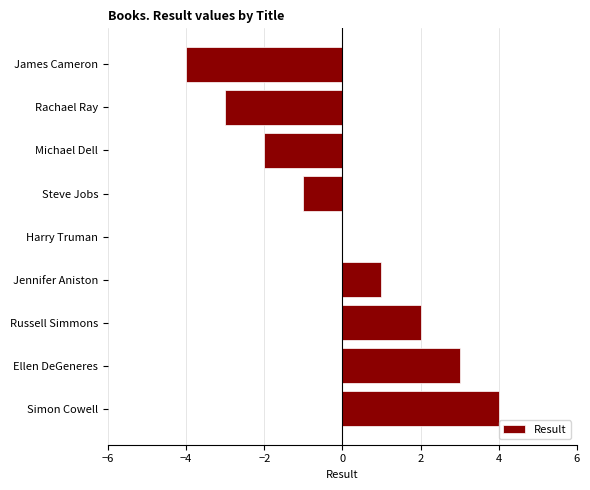

What is the change in value from Michael Dell to Simon Cowell?

+6